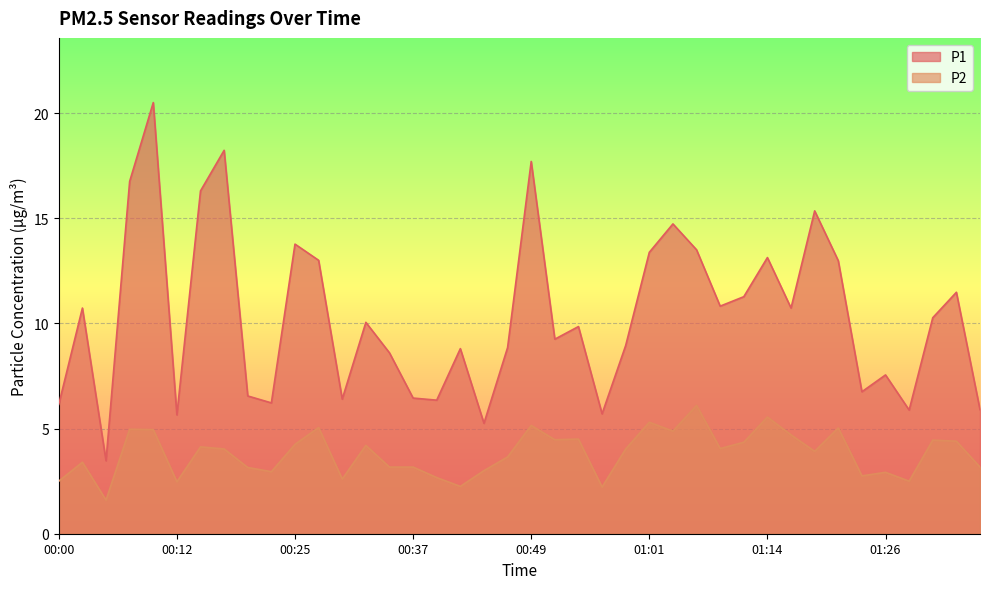

Is the value of P2 at 00:47 greater than the value of P1 at 00:44?

No